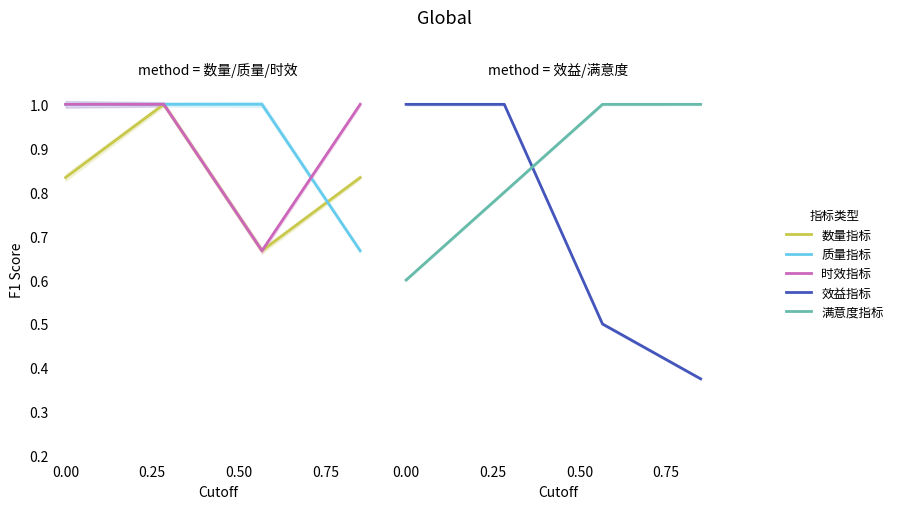

At which category does the chart reach its peak across all series?

0.25